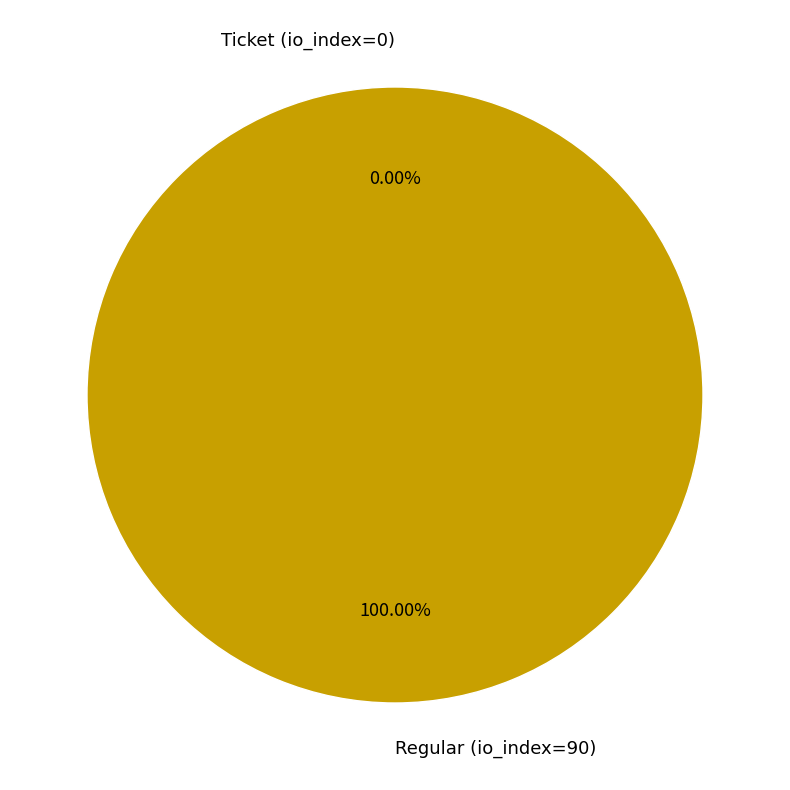

Does any single category account for the majority?

Yes